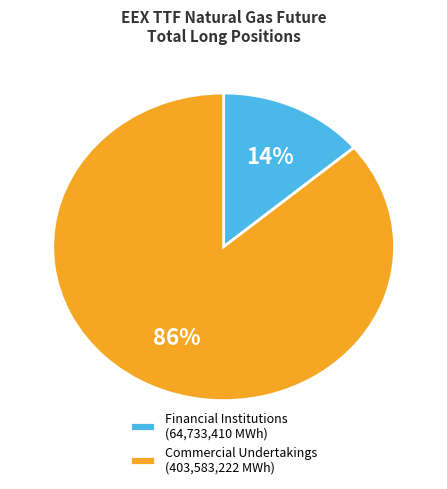

Which has a higher value, Financial Institutions (64,733,410 MWh) or Commercial Undertakings (403,583,222 MWh)?

Commercial Undertakings (403,583,222 MWh)